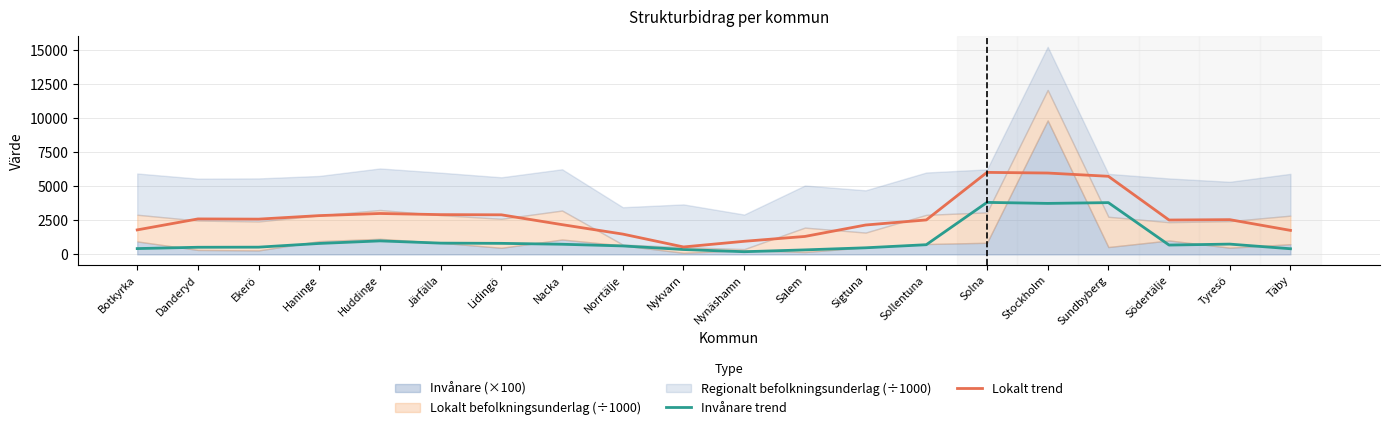

Which category has the lowest value in the Lokalt trend series?

Nykvarn